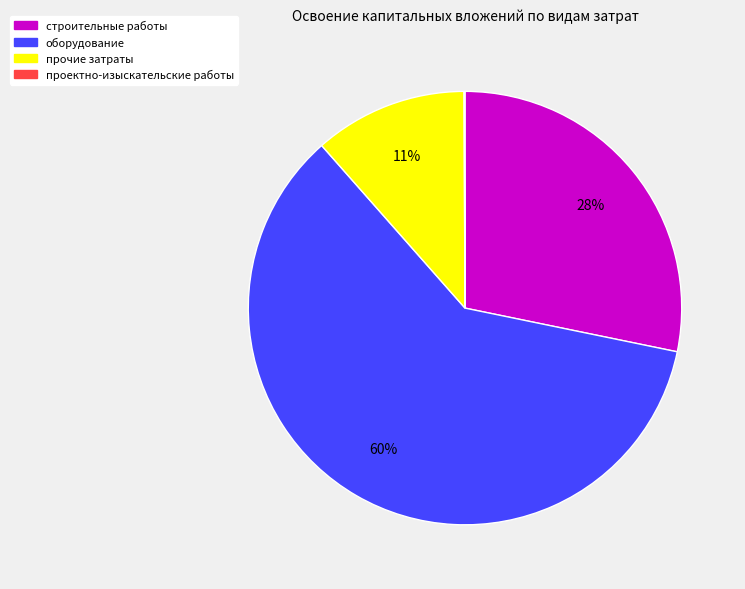

Which category has the biggest portion of the pie?

оборудование